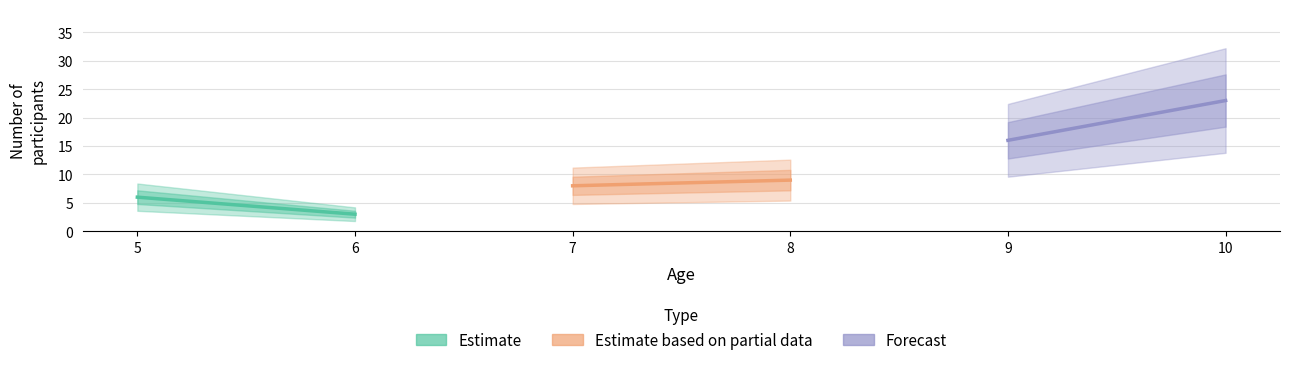

How many values in the Forecast series are below 23?

1